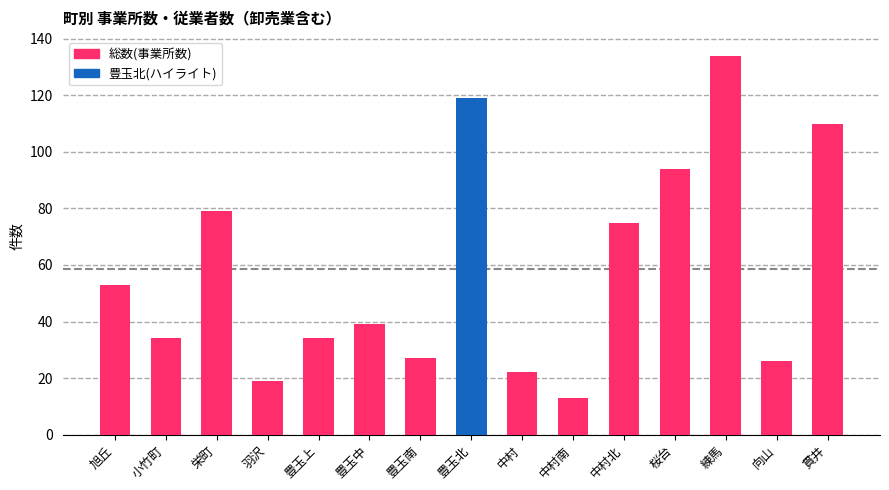

What is the smallest value displayed?

13